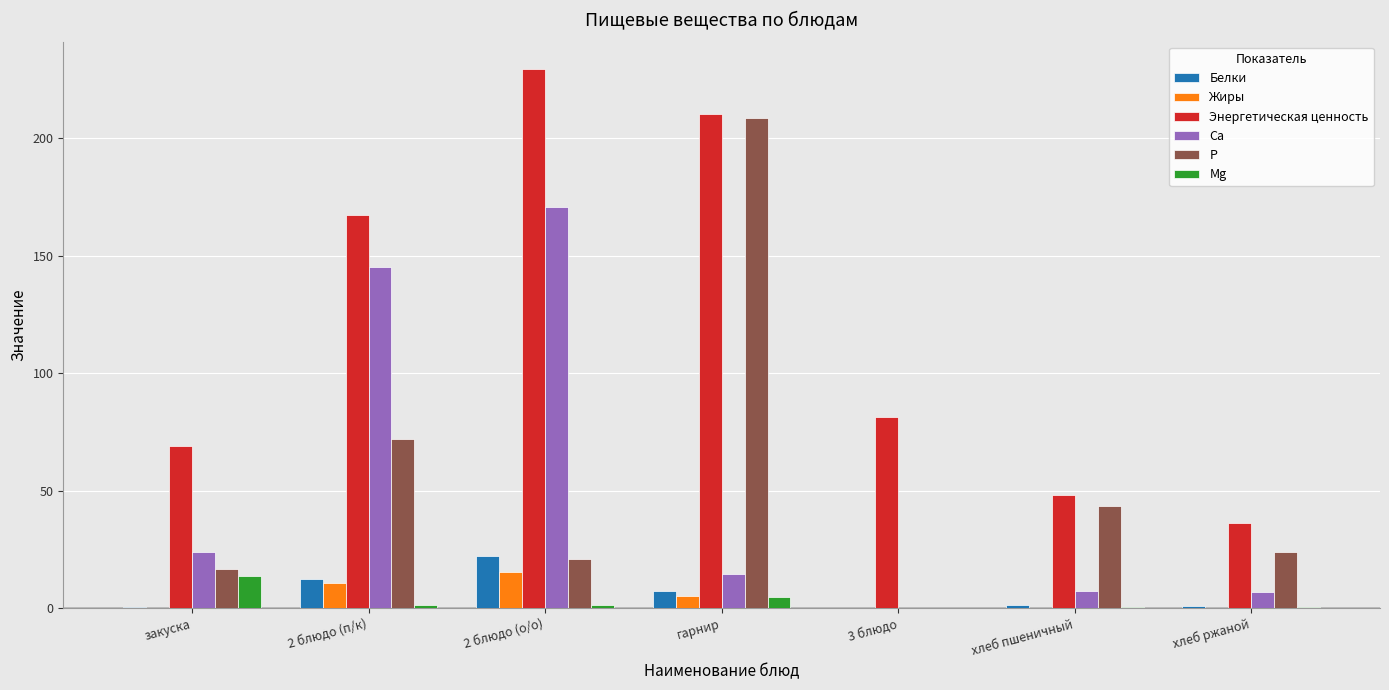

At which label is P closest to 104?

2 блюдо (п/к)